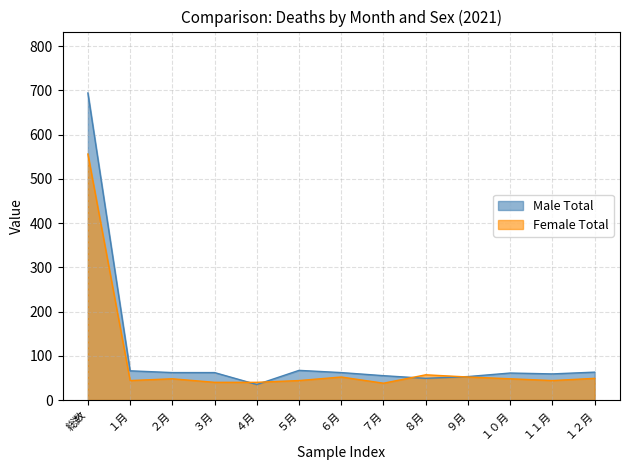

Which category has the highest value across all series?

総数